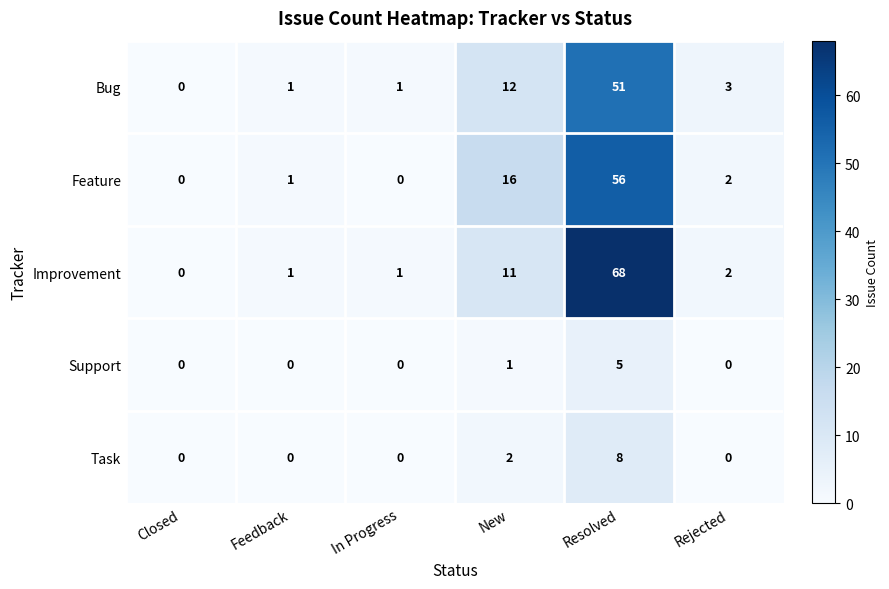

How many data points does each series have?

6